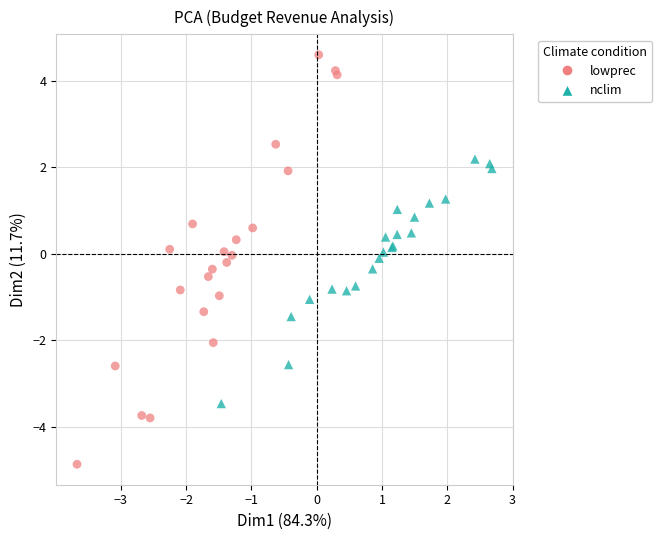

Which series reaches the maximum Y coordinate?

lowprec